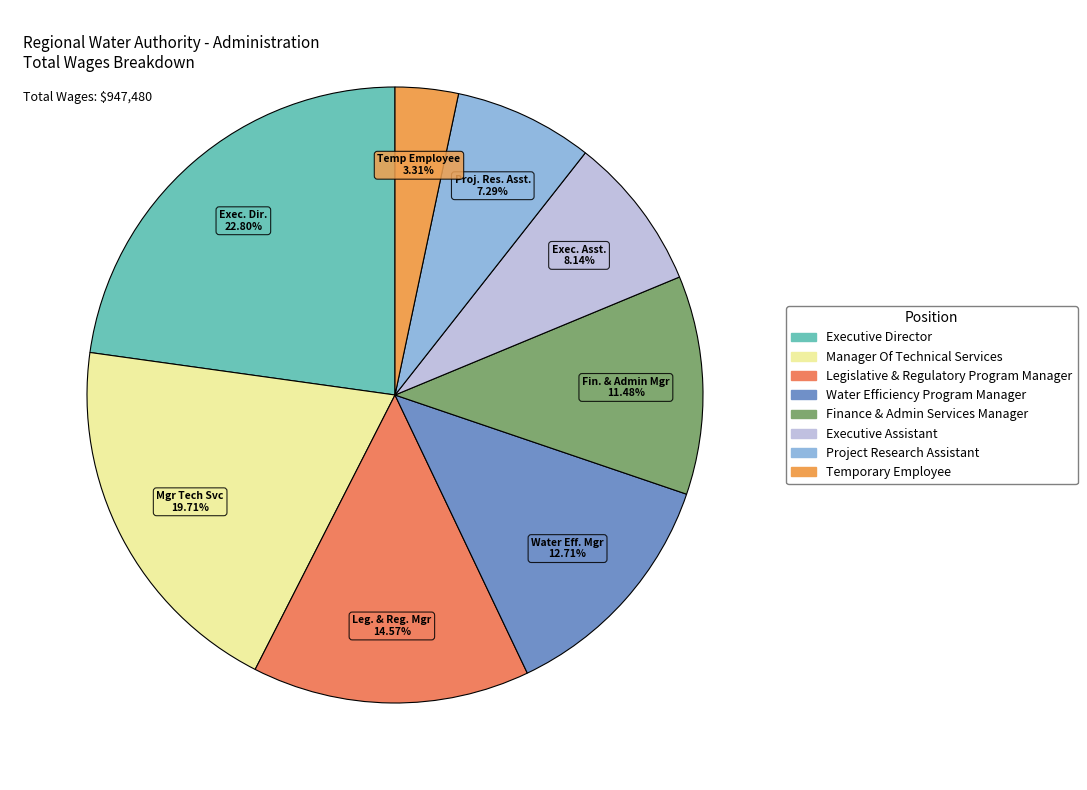

Between Executive Assistant and Legislative & Regulatory Program Manager, which is larger?

Legislative & Regulatory Program Manager